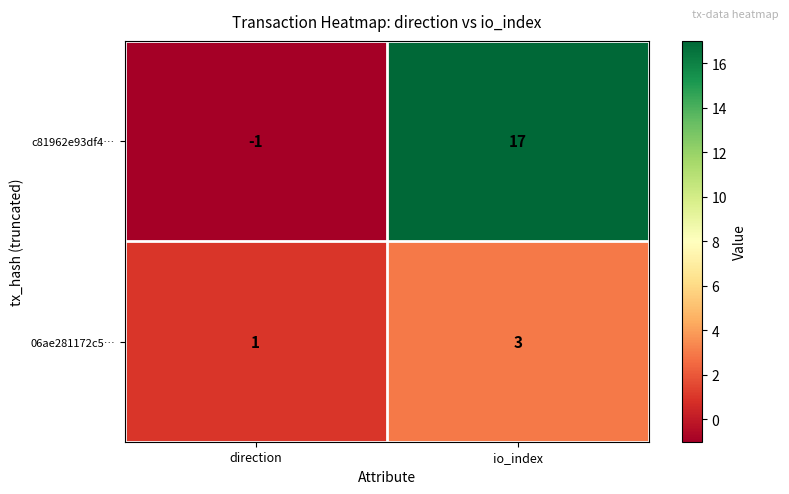

Reading left to right, transcribe all the data shown in this chart.

c81962e93df4…: direction=-1	io_index=17
06ae281172c5…: direction=1	io_index=3